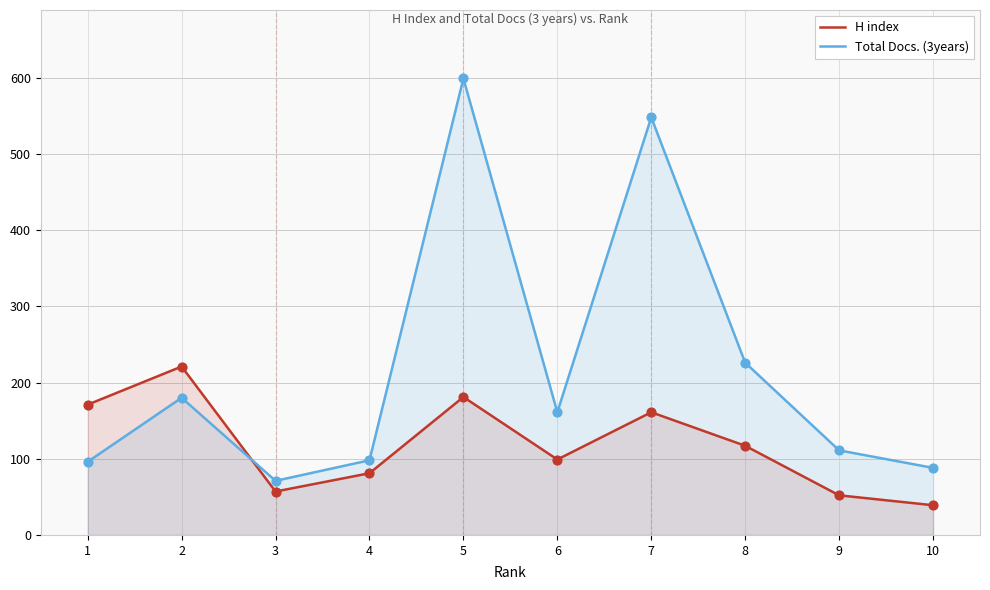

Which series contains the lowest Y value?

H index